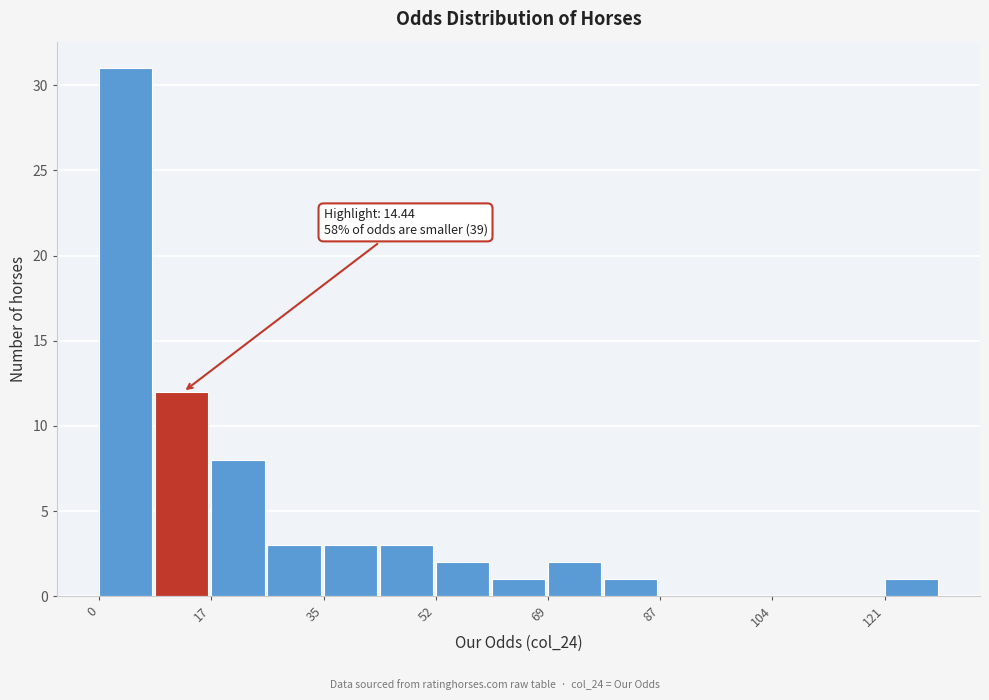

Which range on the x-axis has the tallest bar?

0 to 8